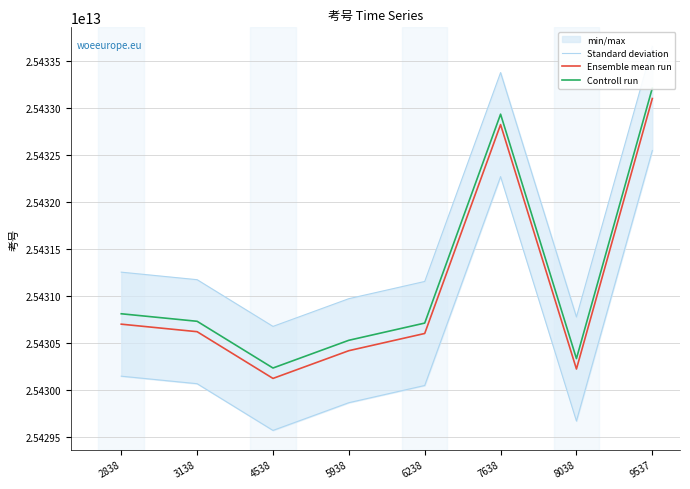

In Standard deviation, how many points are lower than both neighbors (excluding endpoints)?

2